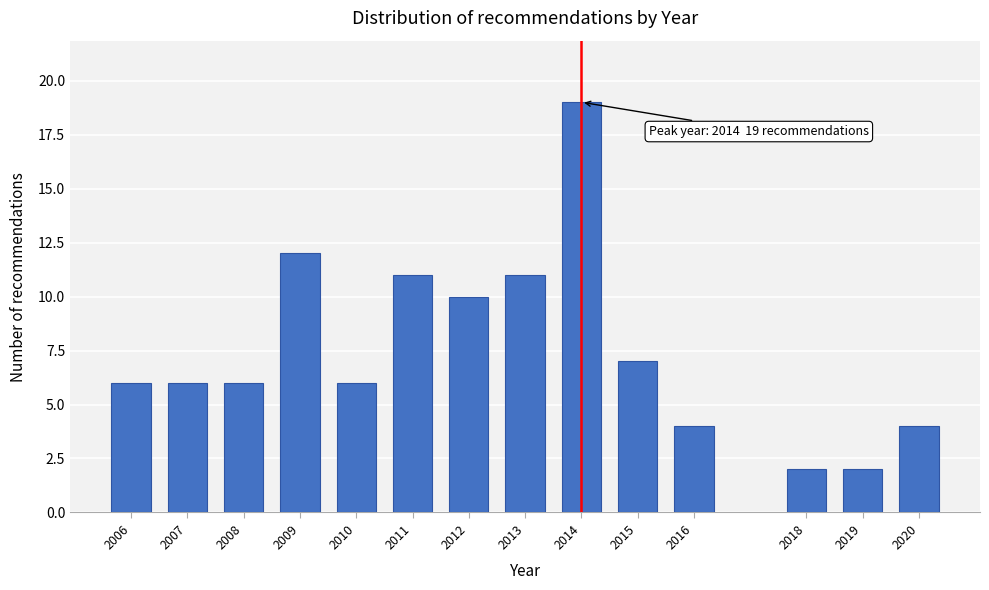

Reading right to left, what are all the values shown in this chart?

4	2	2	4	7	19	11	10	11	6	12	6	6	6